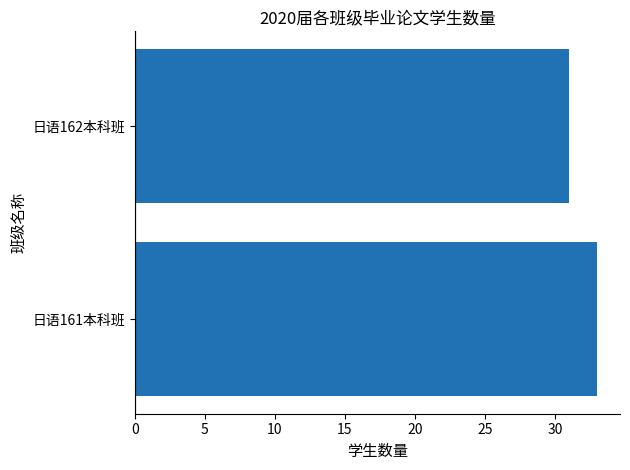

List the labels in order of value, smallest first.

日语162本科班, 日语161本科班